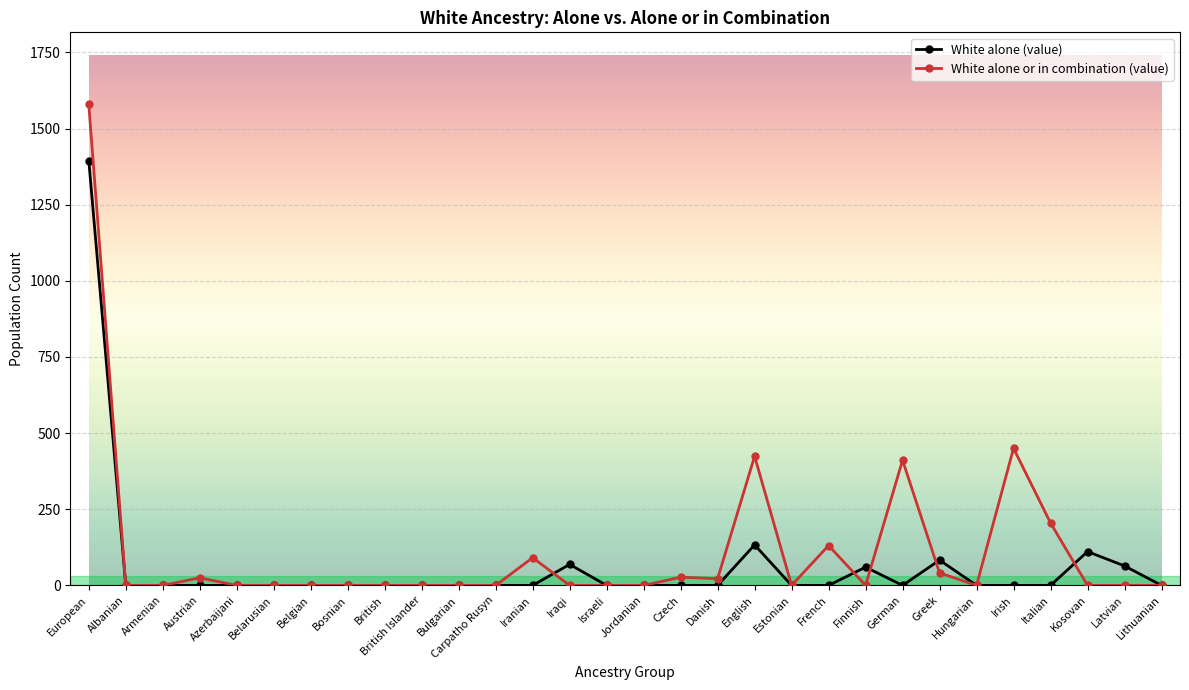

What is the difference between the second highest and minimum values in the White alone or in combination (value) series?

450